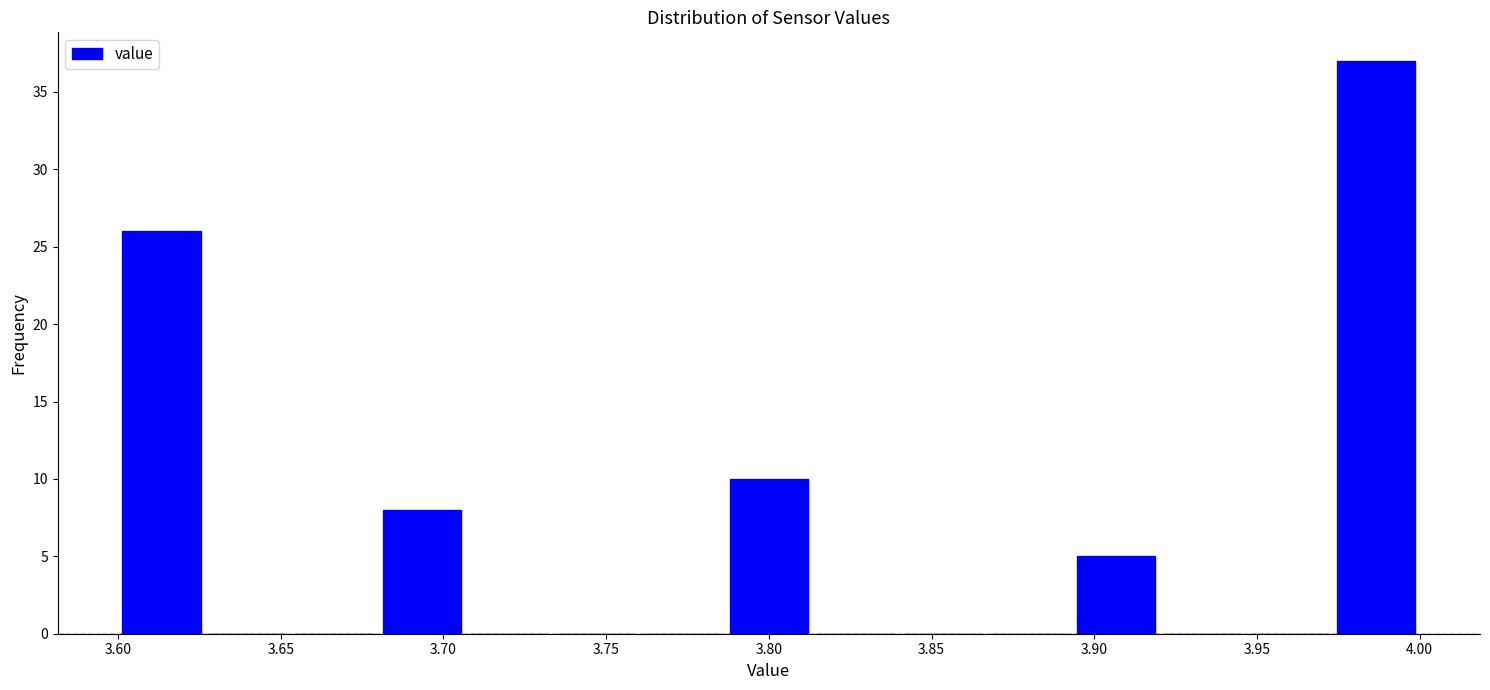

Reading left to right, transcribe this chart: for each bar, give the range it covers on the x-axis and its height. Neither the bar edges nor the heights are printed on the chart, so give them approximately, as read against the axes.

3.600 to 3.625: 26
3.625 to 3.655: 0
3.655 to 3.680: 0
3.680 to 3.705: 8
3.705 to 3.735: 0
3.735 to 3.760: 0
3.760 to 3.785: 0
3.785 to 3.815: 10
3.815 to 3.840: 0
3.840 to 3.865: 0
3.865 to 3.895: 0
3.895 to 3.920: 5
3.920 to 3.945: 0
3.945 to 3.975: 0
3.975 to 4.000: 37